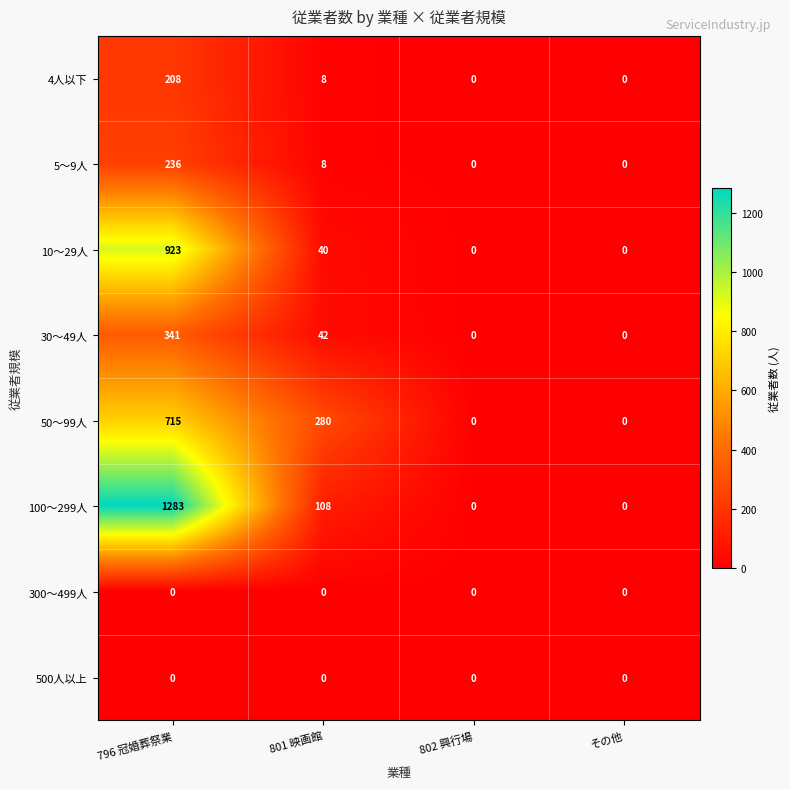

Which series has the largest range (max minus min)?

100～299人